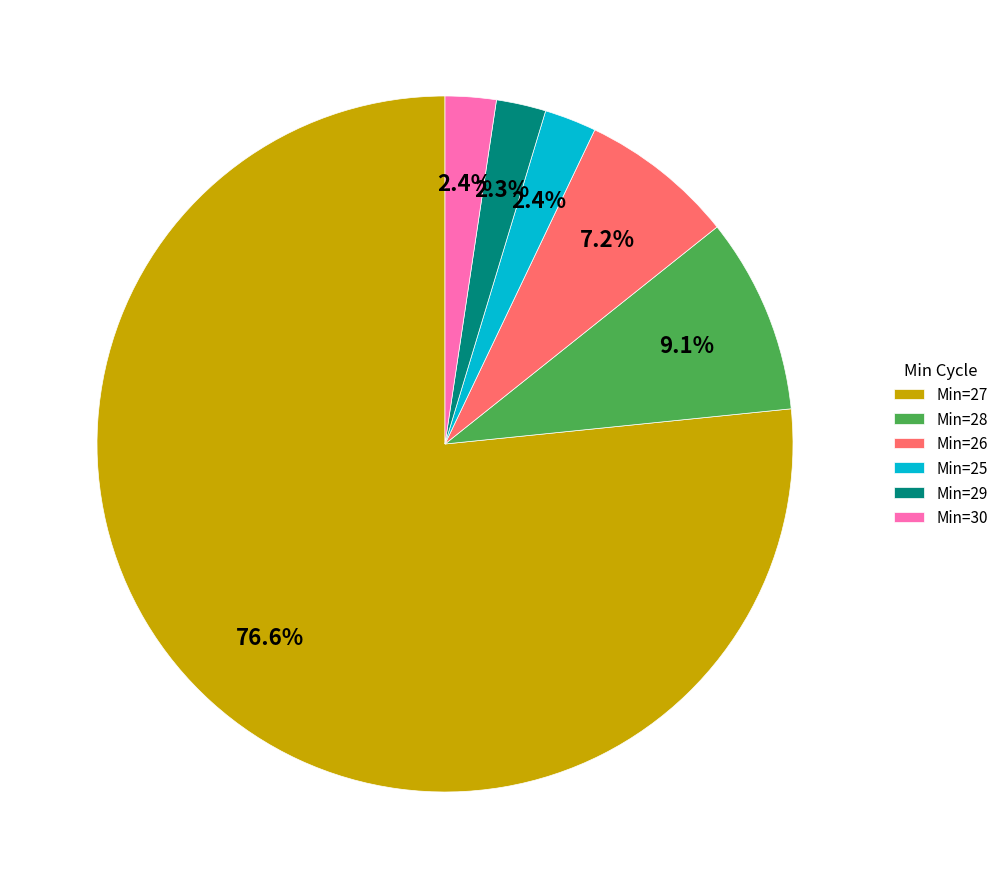

How many segments does this pie chart have?

6